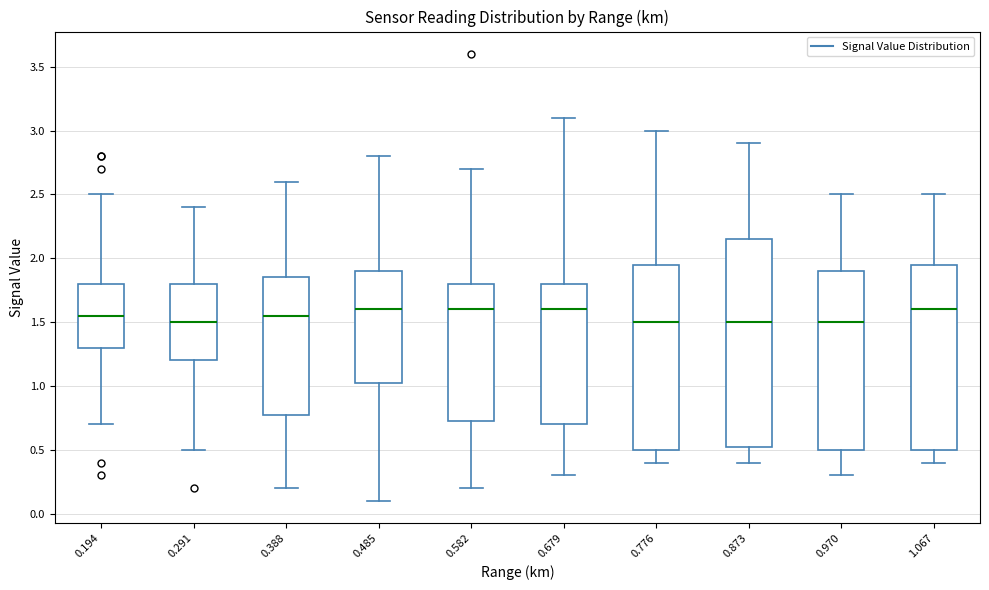

Comparing the boxes themselves (not the whiskers), which one is the tallest?

0.873